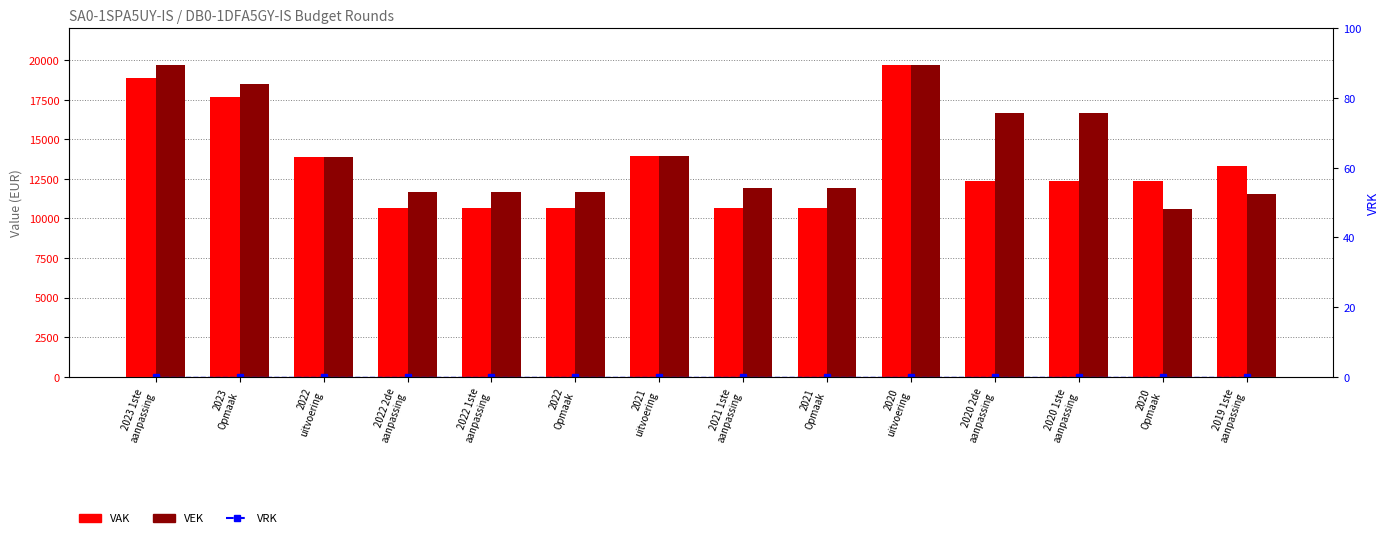

What is the value of the VAK bar at the 10th from the left?

19675